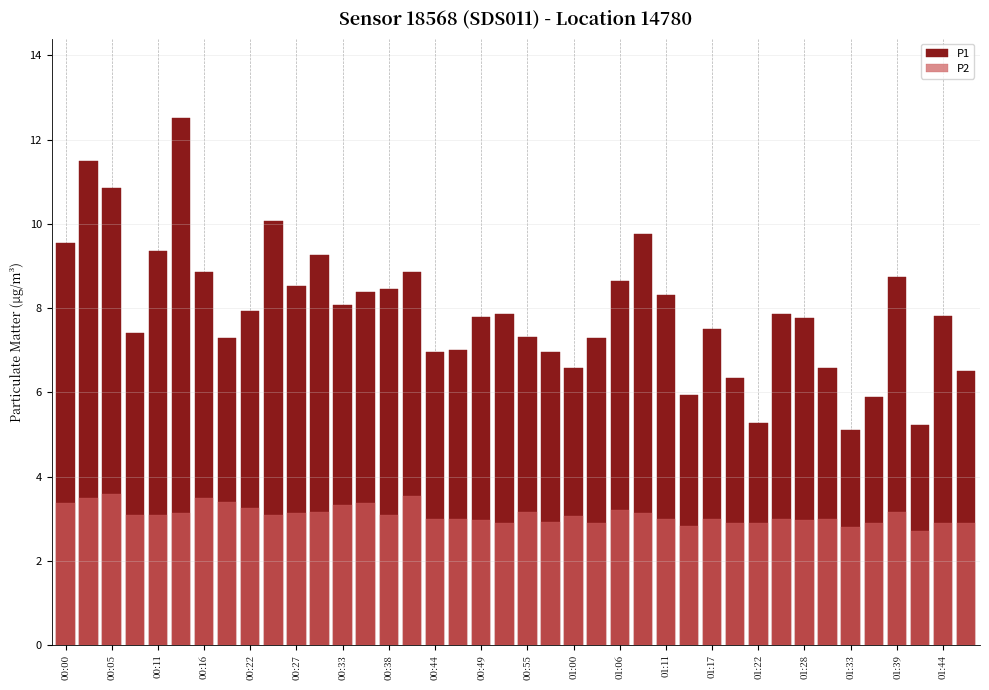

How many bars are there in total?

80